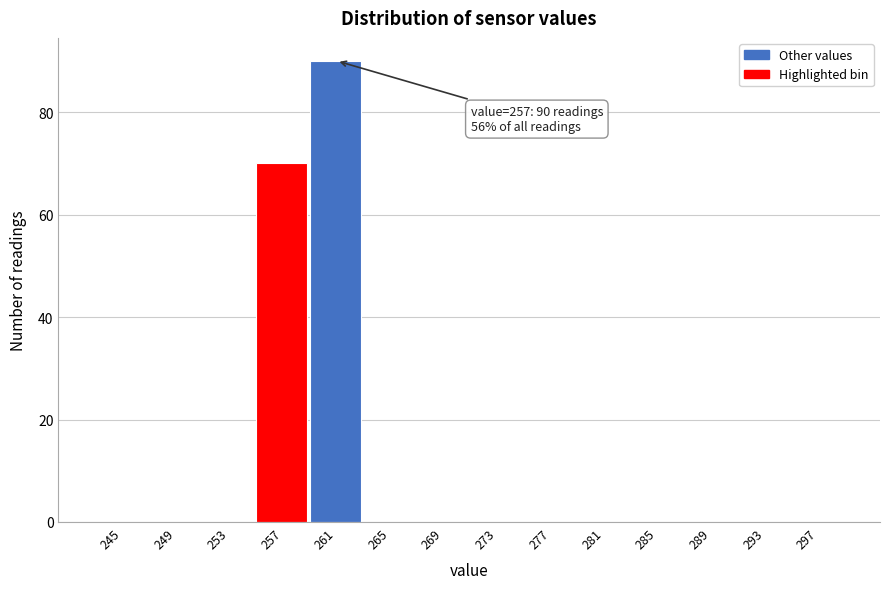

Reading right to left, transcribe all the data shown in this chart.

297=0	293=0	289=0	285=0	281=0	277=0	273=0	269=0	265=0	261=90	257=70	253=0	249=0	245=0